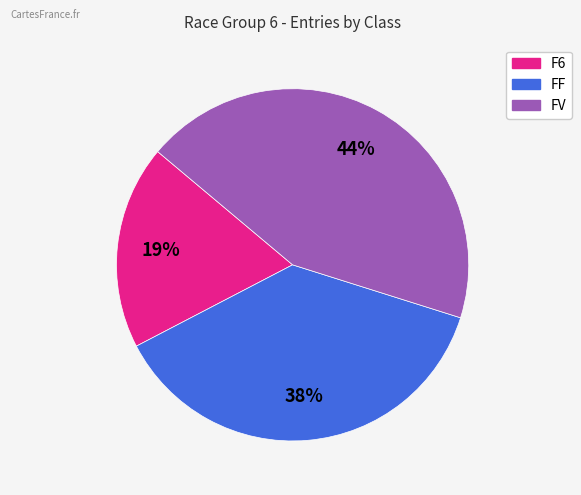

Do FF and FV together represent more than half of the pie?

Yes